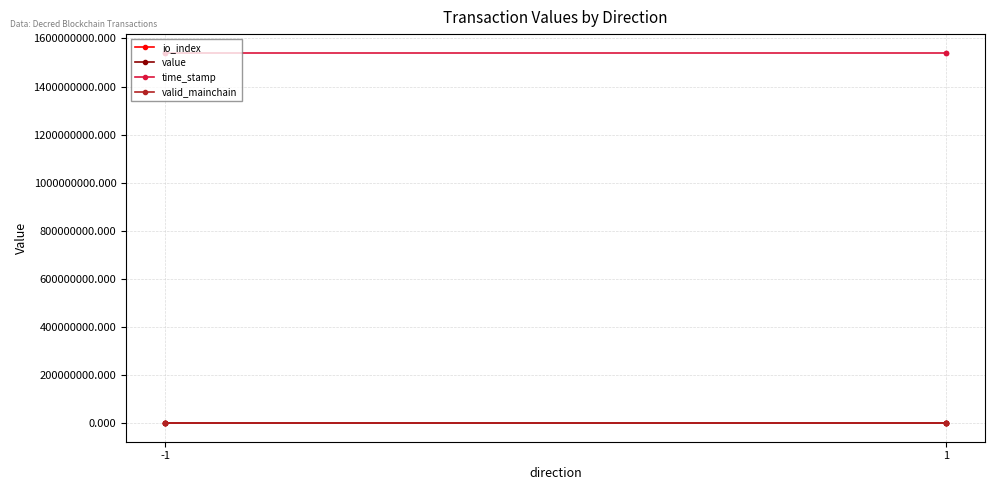

What are all the series names shown in the legend?

io_index, value, time_stamp, valid_mainchain